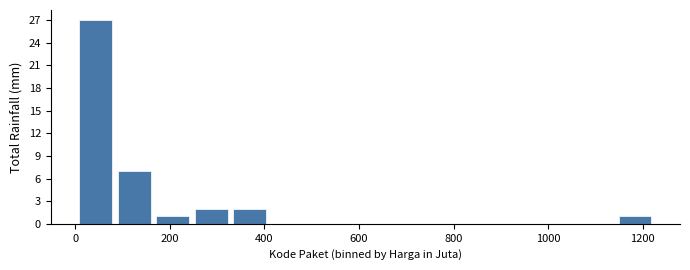

Reading left to right, transcribe this chart: for each bar, give the range it covers on the x-axis and its height. Neither the bar edges nor the heights are printed on the chart, so give them approximately, as read against the axes.

0 to 80: 27
80 to 160: 7
160 to 240: 1
240 to 320: 2
320 to 400: 2
400 to 500: 0
500 to 580: 0
580 to 660: 0
660 to 740: 0
740 to 820: 0
820 to 900: 0
900 to 980: 0
980 to 1060: 0
1060 to 1140: 0
1140 to 1220: 1